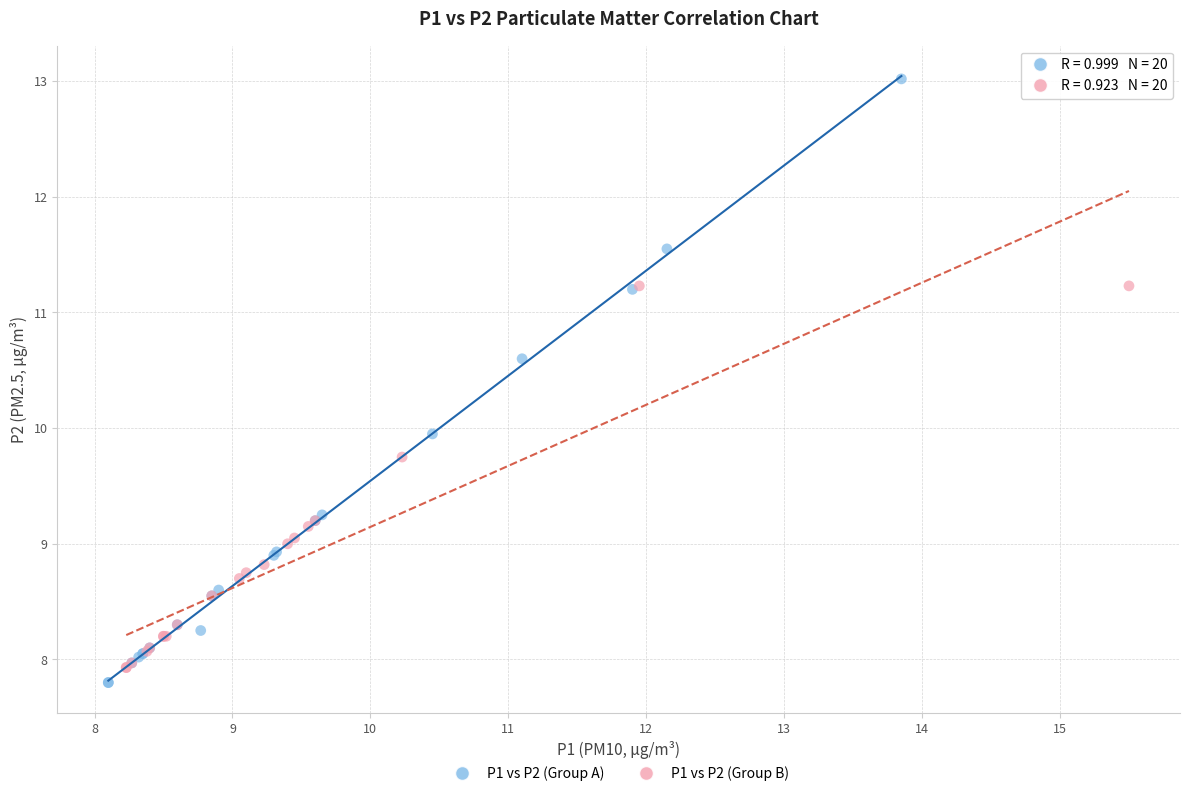

Which series contains the highest Y value?

P1 vs P2 (Group A)